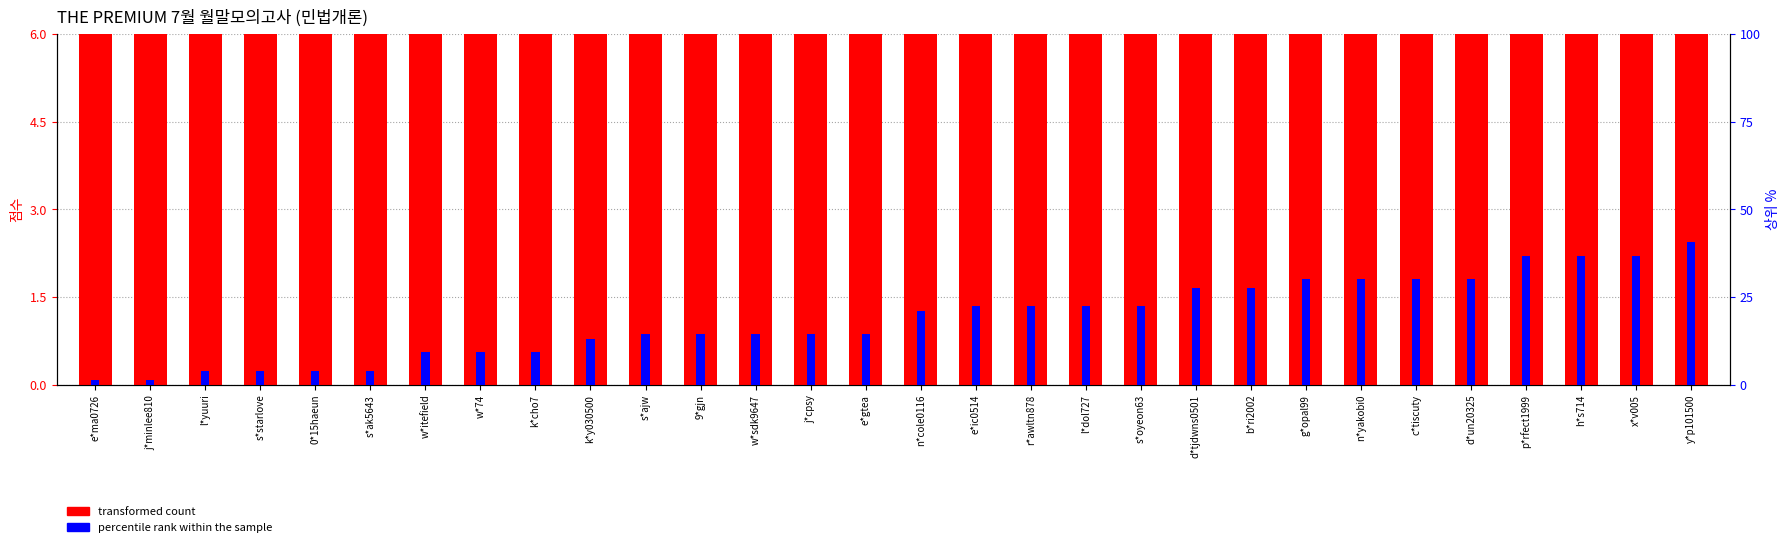

What is the label of the 28th bar from the right?

l*yuuri